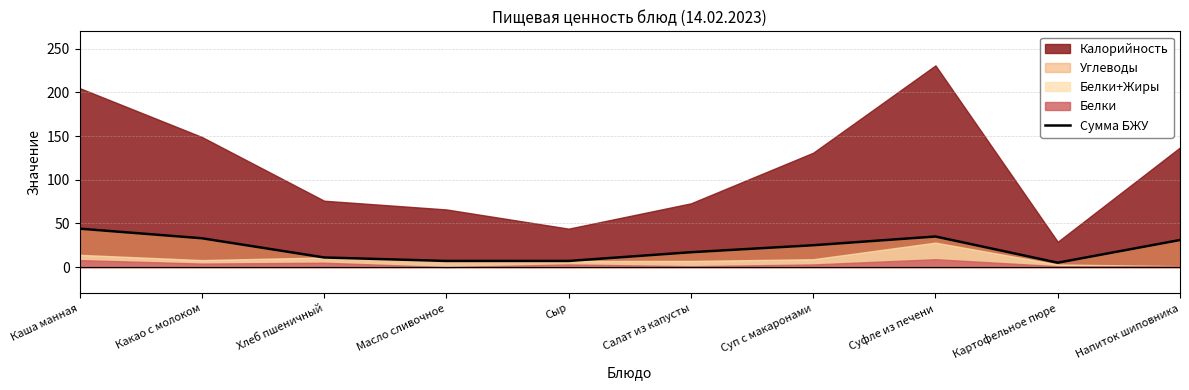

What is the value of the 8th point from the left?

35